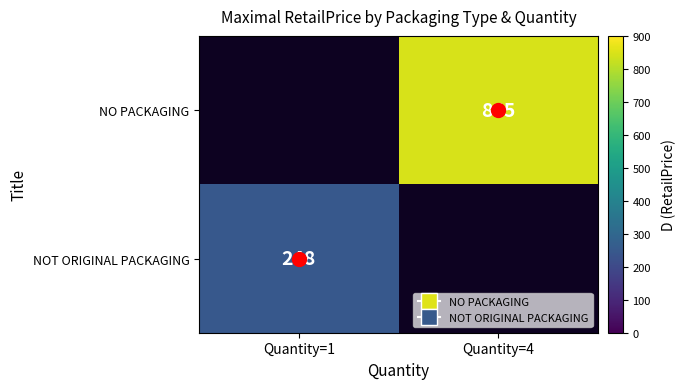

What is the smallest value displayed?

248.0